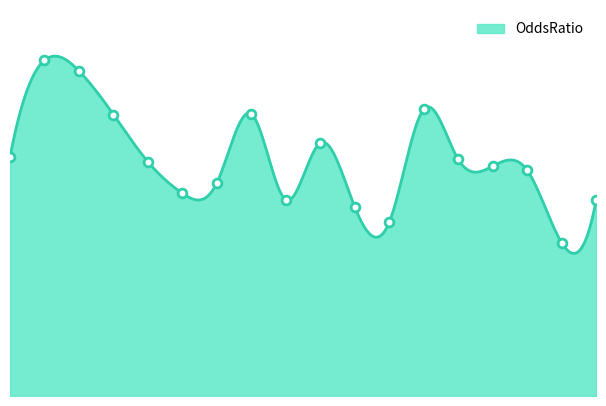

Between Cluster6 and Cluster4, which is larger?

Cluster4